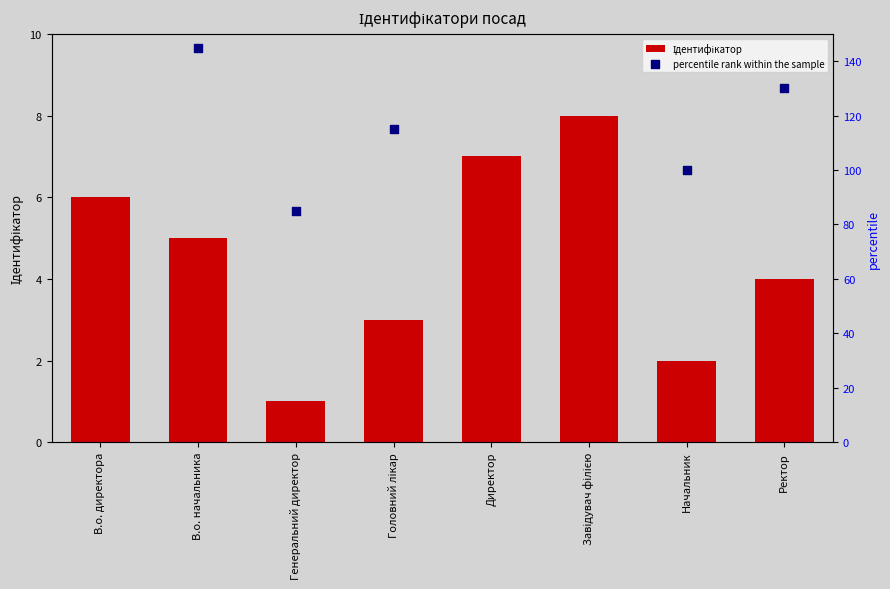

Is the value of Ідентифікатор at В.о. директора greater than the value of percentile rank within the sample at В.о. директора?

No